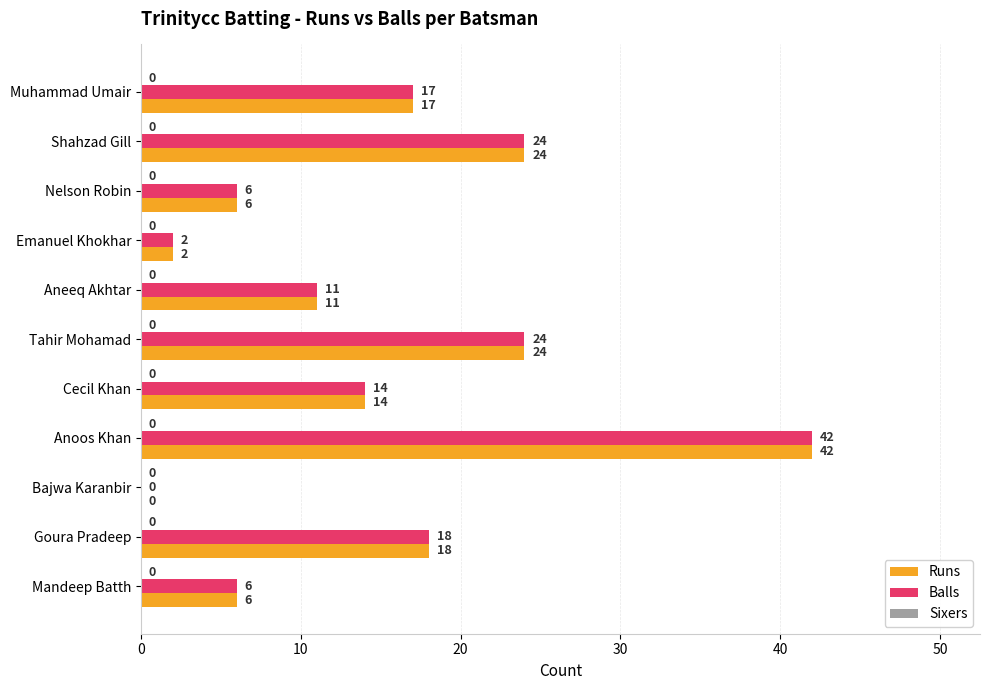

What value does the Runs series have at Cecil Khan?

14